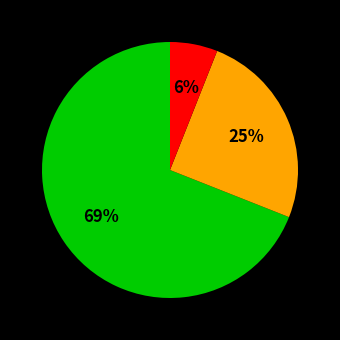

Is there a majority slice in this chart?

Yes